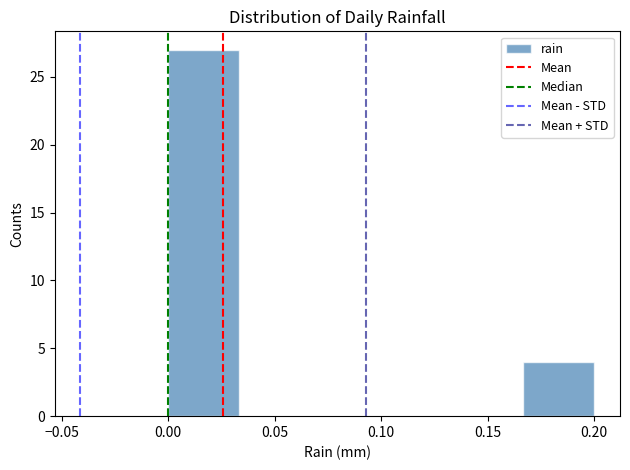

Reading left to right, list every bar in this chart as the range it spans on the x-axis followed by its height. Neither the bar edges nor the heights are printed on the chart, so give them approximately, as read against the axes.

0.000 to 0.035: 27
0.035 to 0.065: 0
0.065 to 0.100: 0
0.100 to 0.135: 0
0.135 to 0.165: 0
0.165 to 0.200: 4